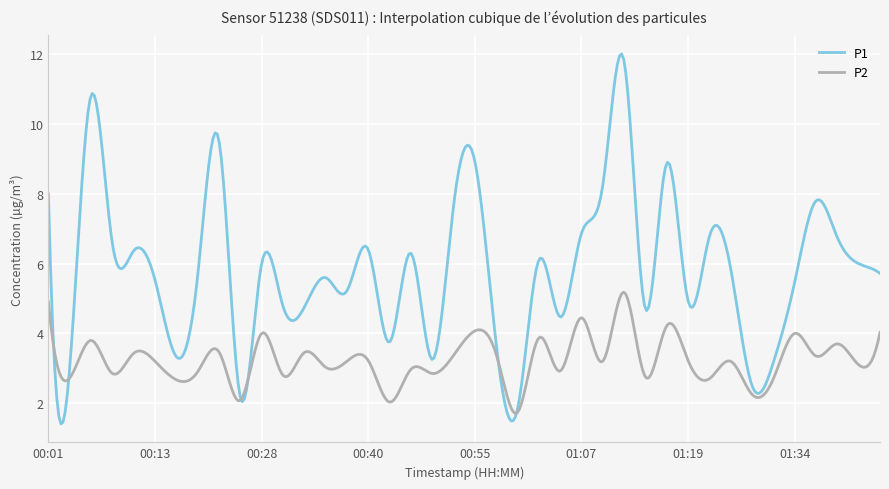

List the series in order of their overall mean, highest first.

P1, P2